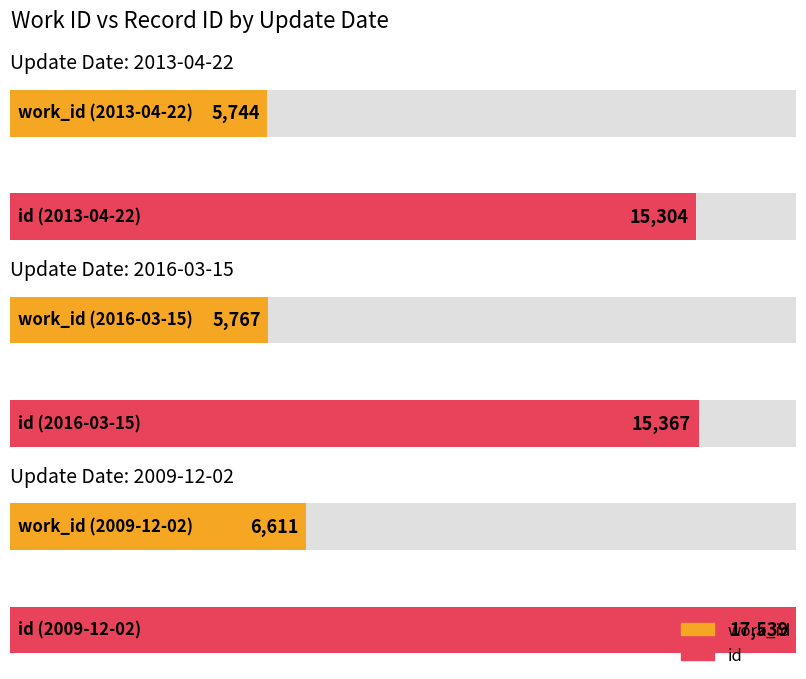

Is it true that work_id equals 3530 at 2013-04-22?

False